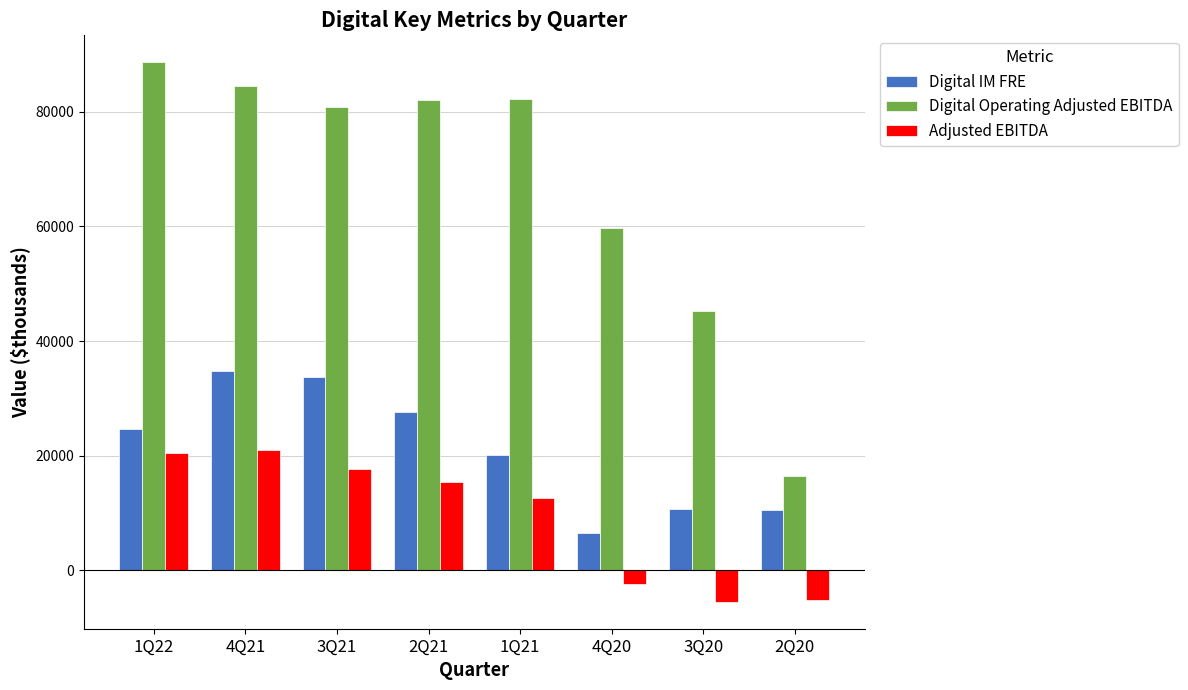

What is the average value of the Digital Operating Adjusted EBITDA series?

67463